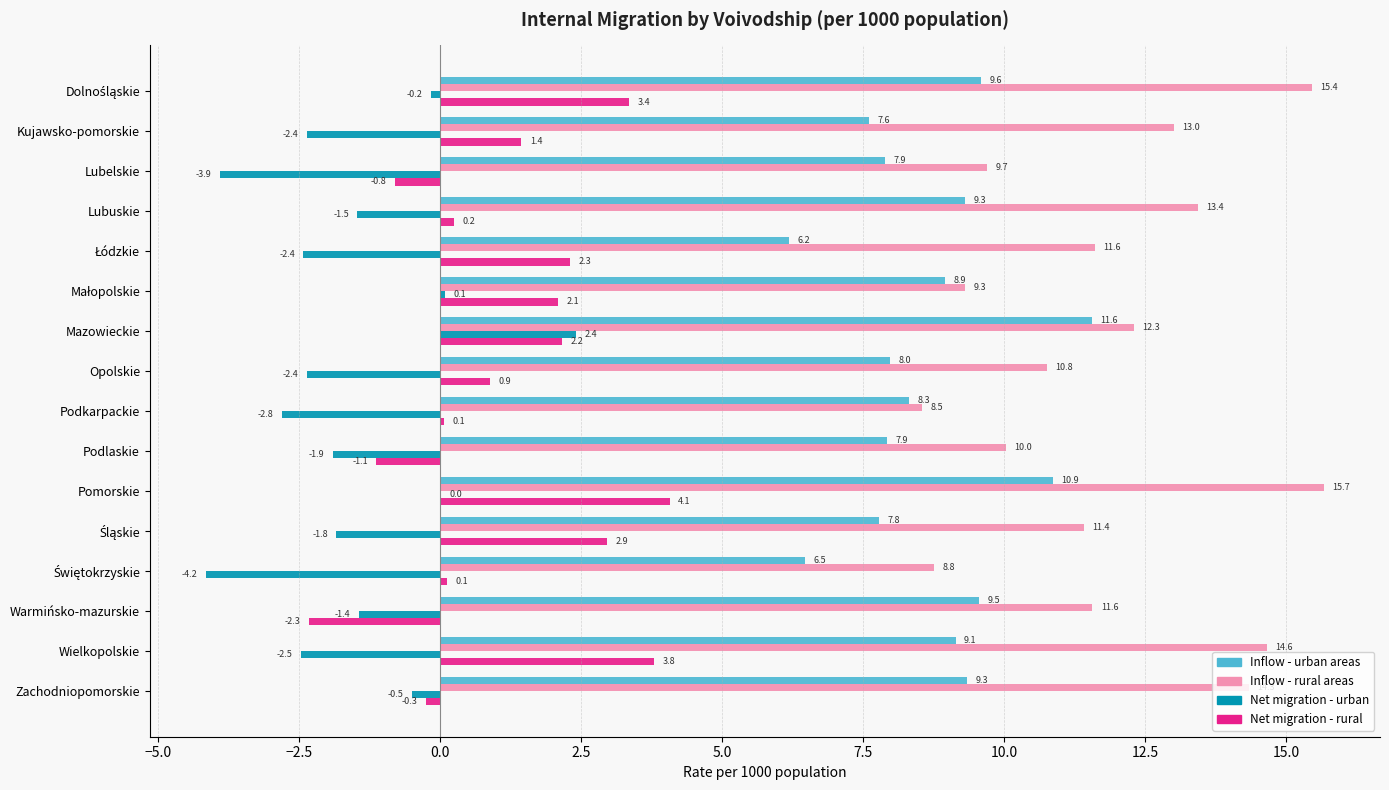

What value does the Net migration - rural series have at Pomorskie?

4.1